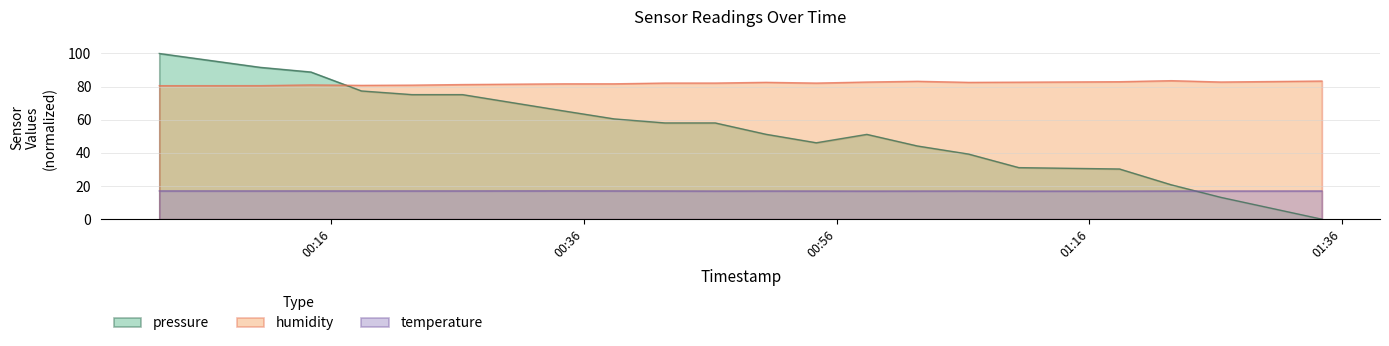

What is the value of the humidity point at the 13th from the left?

82.8